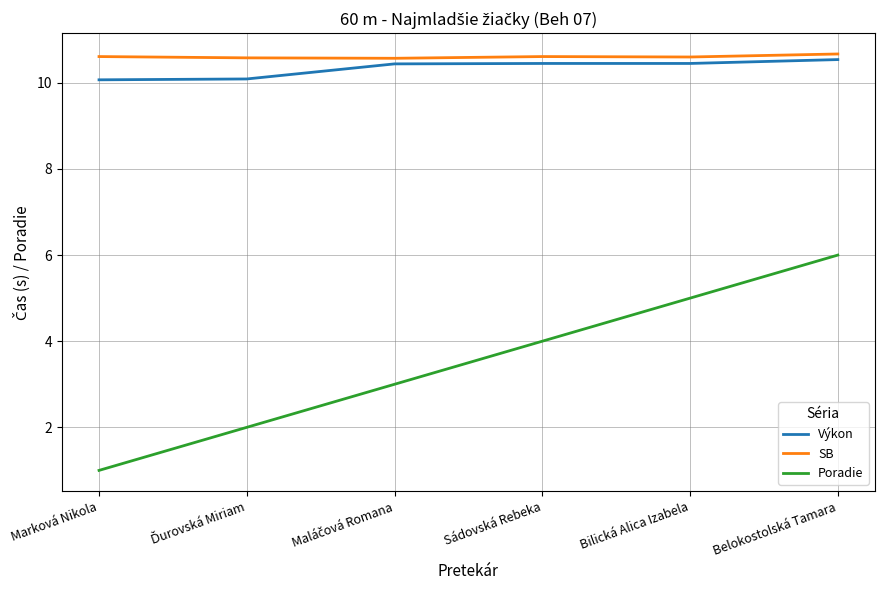

What is the minimum value for Výkon?

10.1